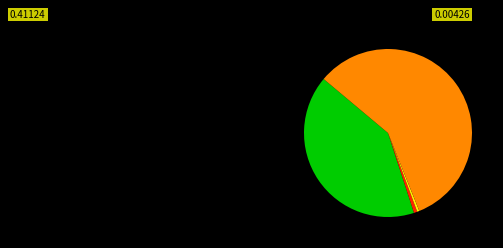

Is there any slice that represents more than half of the pie?

Yes